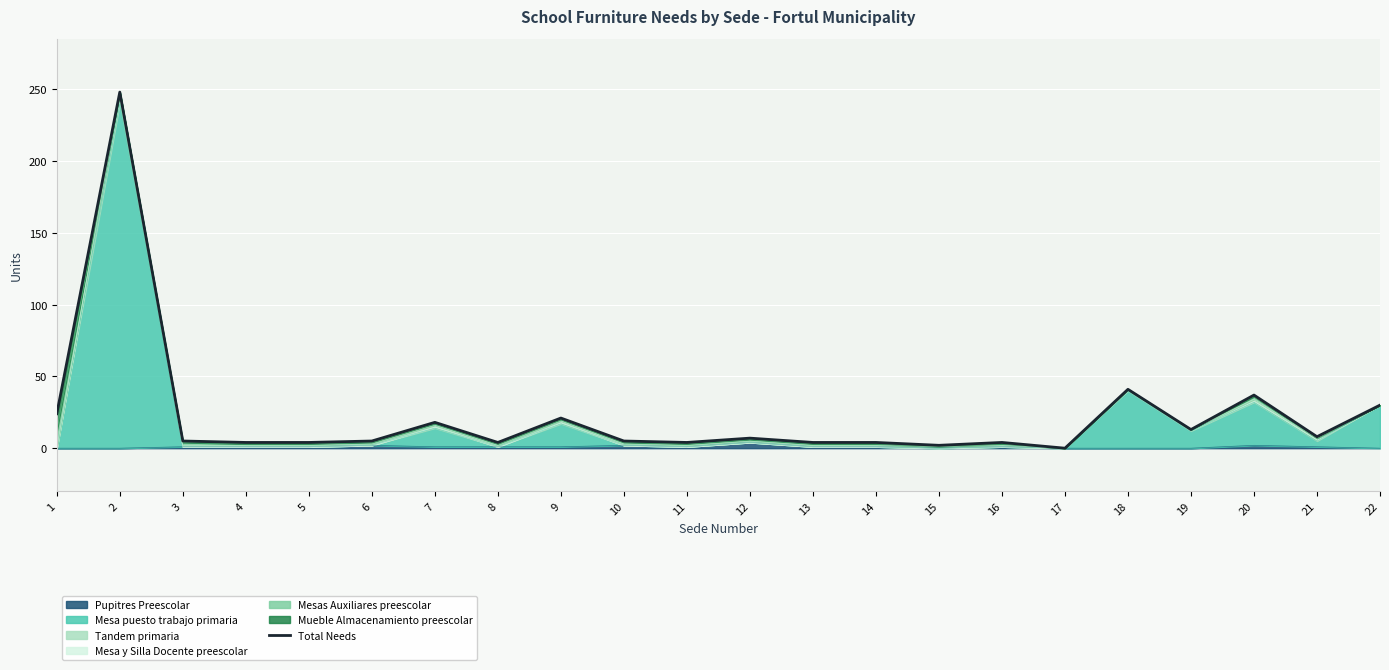

At which category does the chart reach its peak across all series?

2